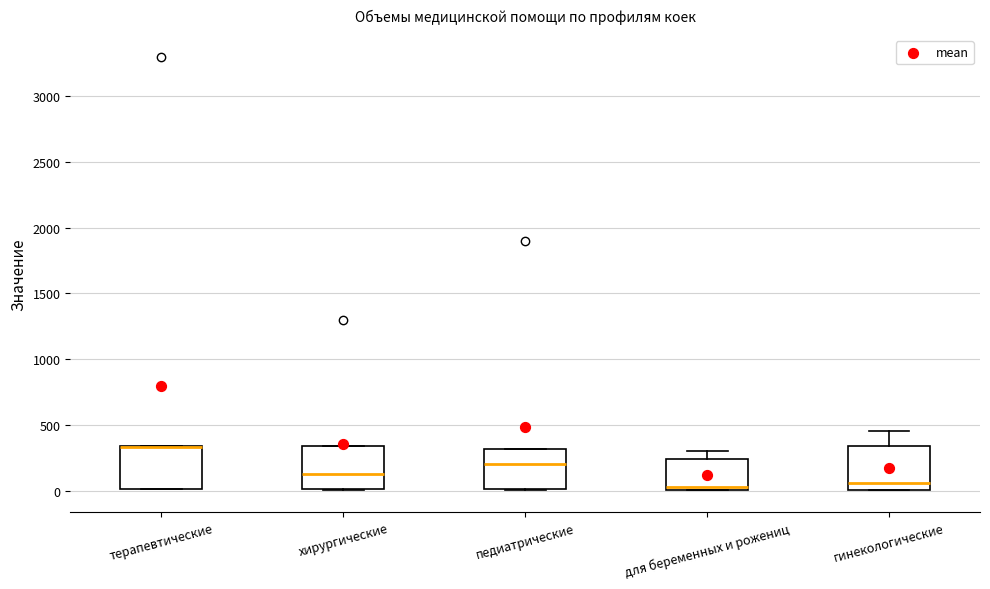

Reading left to right, transcribe this box plot: for each box, give where its median line is, the range the box spans, and where its two whiskers end, as read against the y-axis. The values are not printed on the chart, so give them approximately, as read against the axis.

терапевтические: median 350 (drawn on the box's upper edge), box 0 to 350, whiskers 0 to 350
хирургические: median 150, box 0 to 350, whiskers 0 to 350
педиатрические: median 200, box 0 to 300, whiskers 0 to 300
для беременных и рожениц: median 50, box 0 to 250, whiskers 0 to 300
гинекологические: median 50, box 0 to 350, whiskers 0 to 450